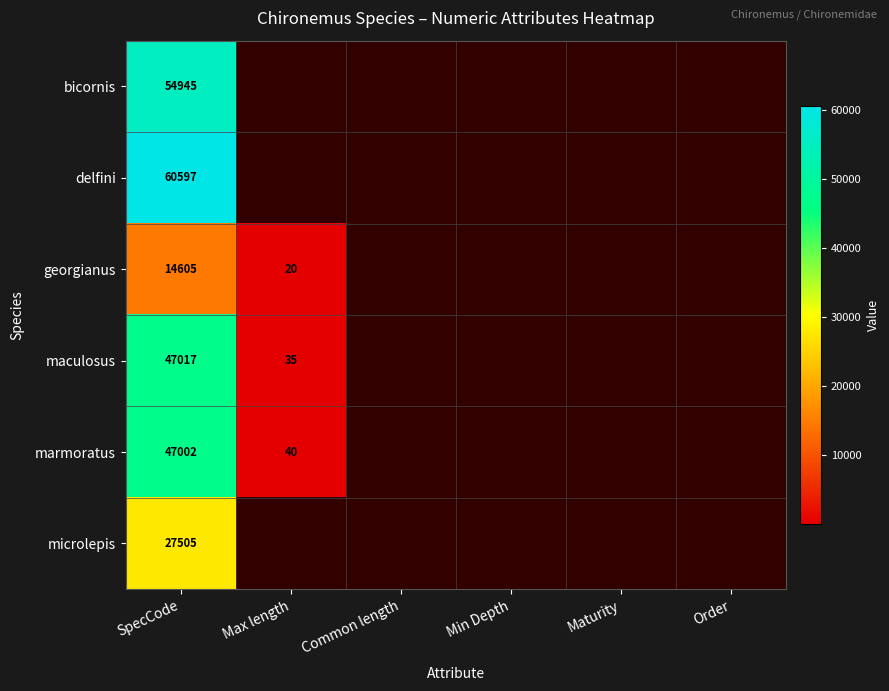

Rank the series at SpecCode from highest to lowest value.

delfini, bicornis, maculosus, marmoratus, microlepis, georgianus